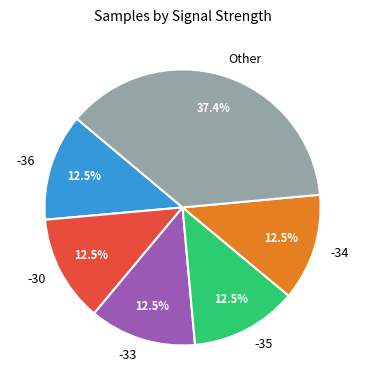

What is the largest slice in the pie chart?

Other